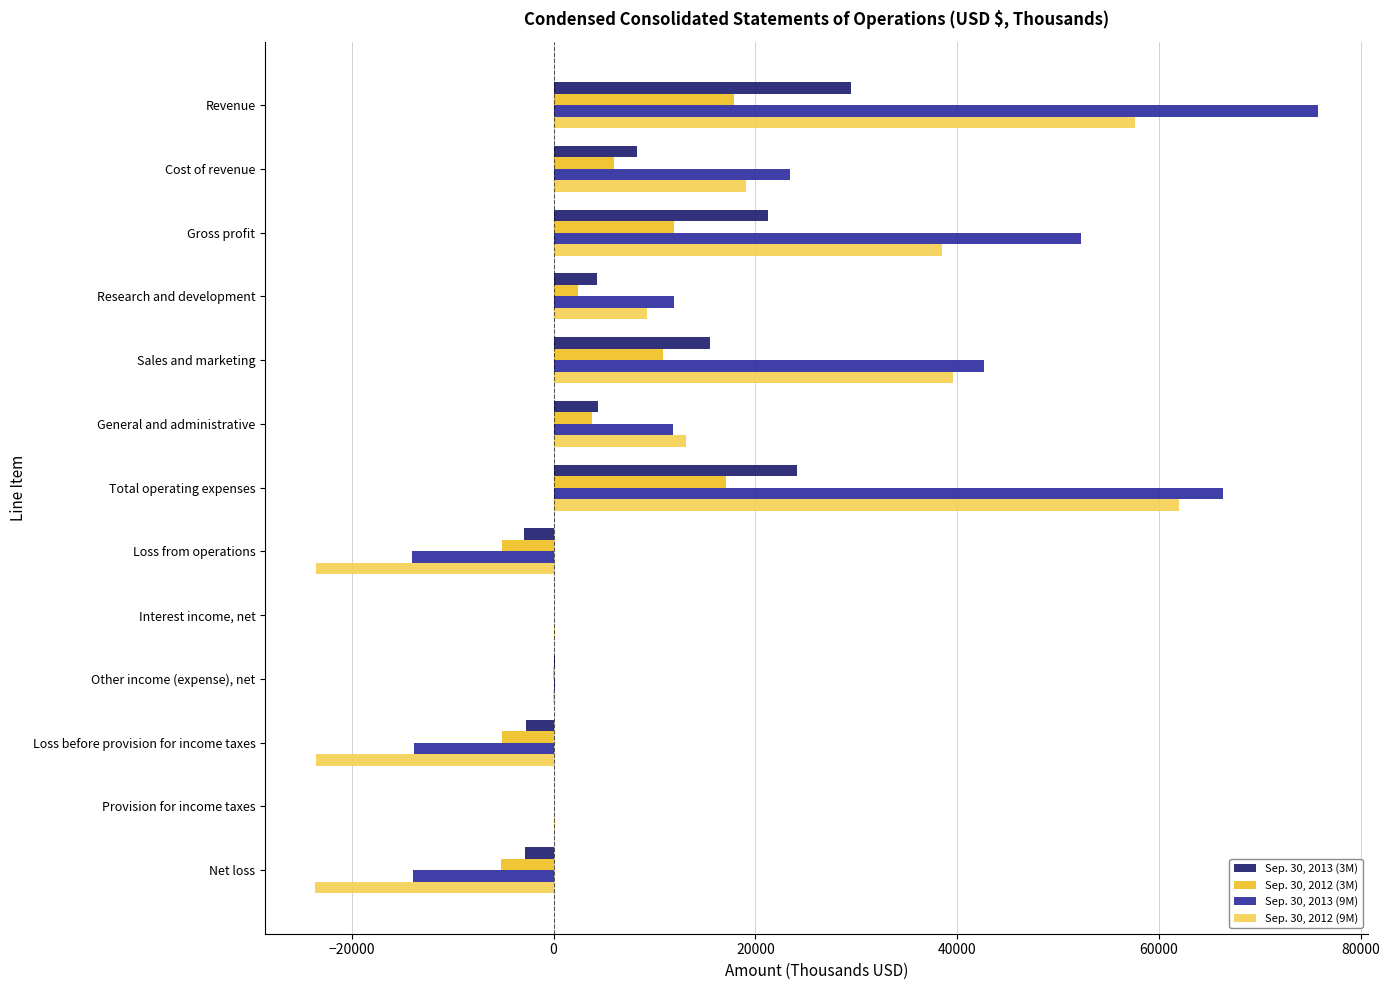

Which series has the largest total across all categories?

Sep. 30, 2013 (9M)